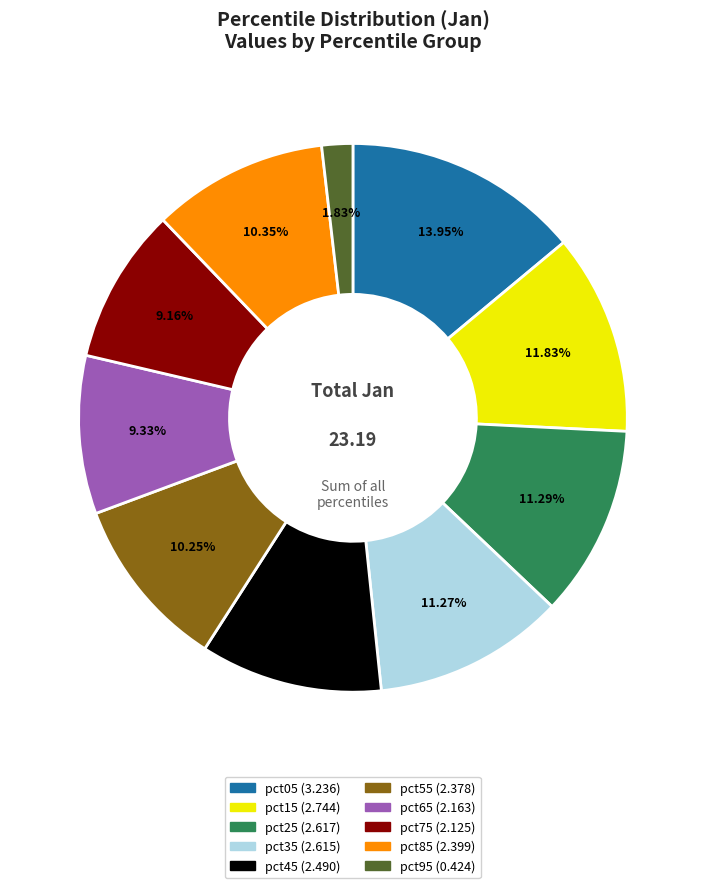

Which has a higher value, pct95 or pct15?

pct15